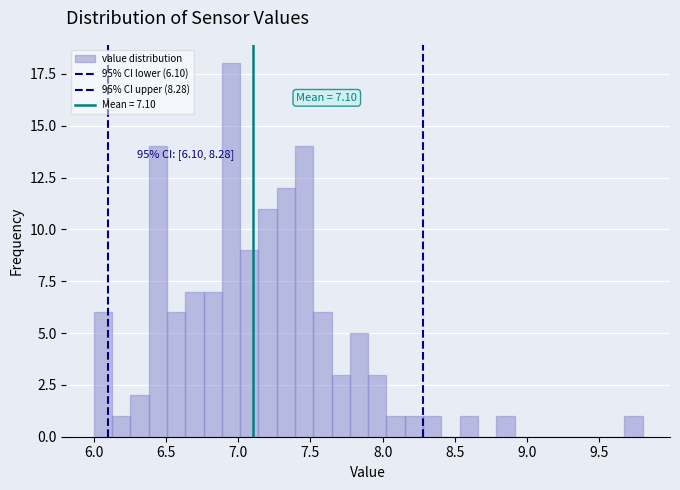

Around what value on the x-axis is the tallest bar? Give the approximate position of its centre, as read against the axis.

6.95